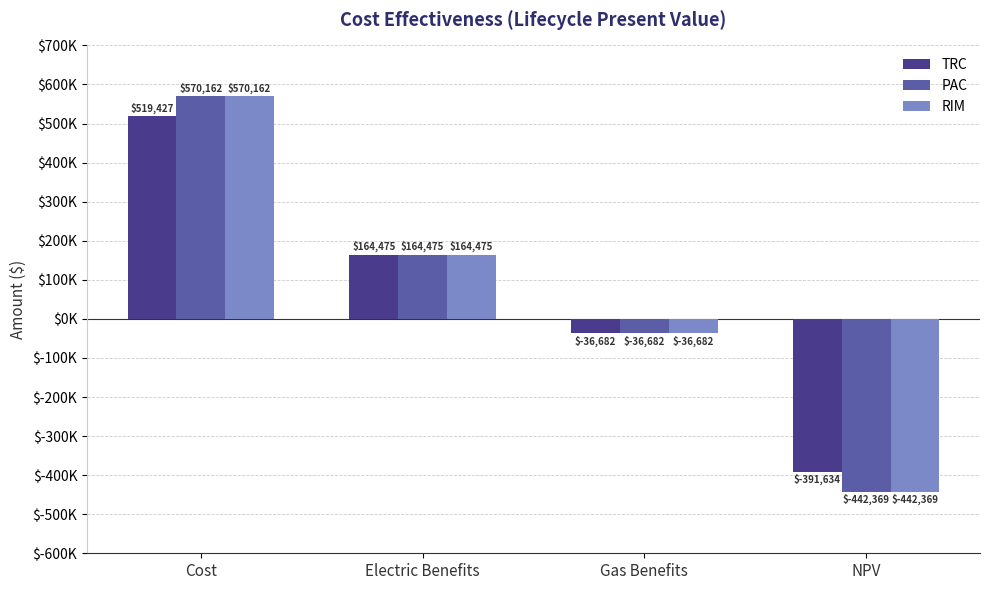

What is the label of the 2nd bar from the left?

Electric Benefits